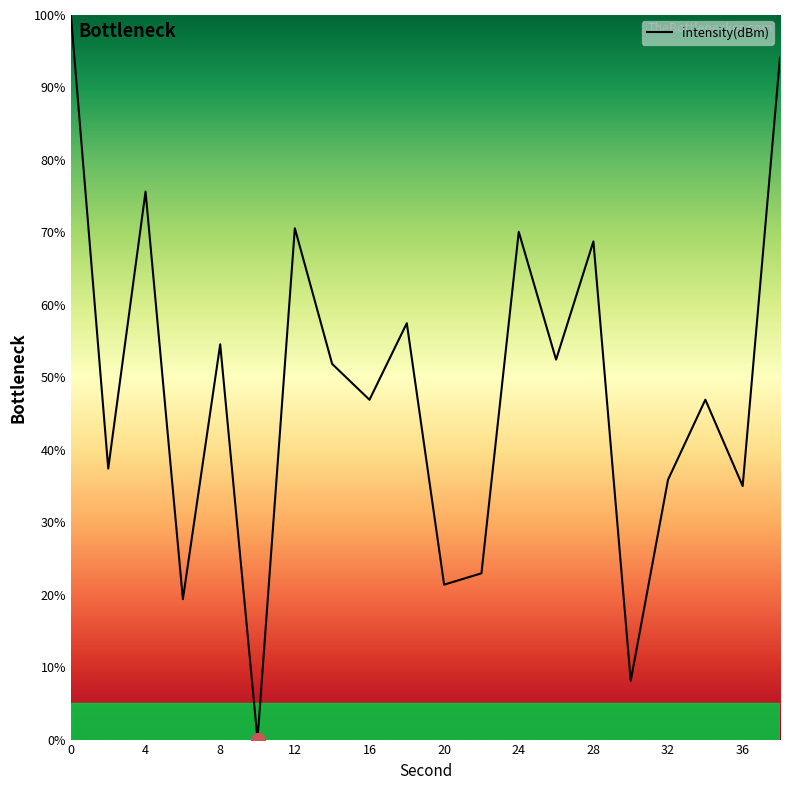

What is the maximum value shown in the chart?

100.0